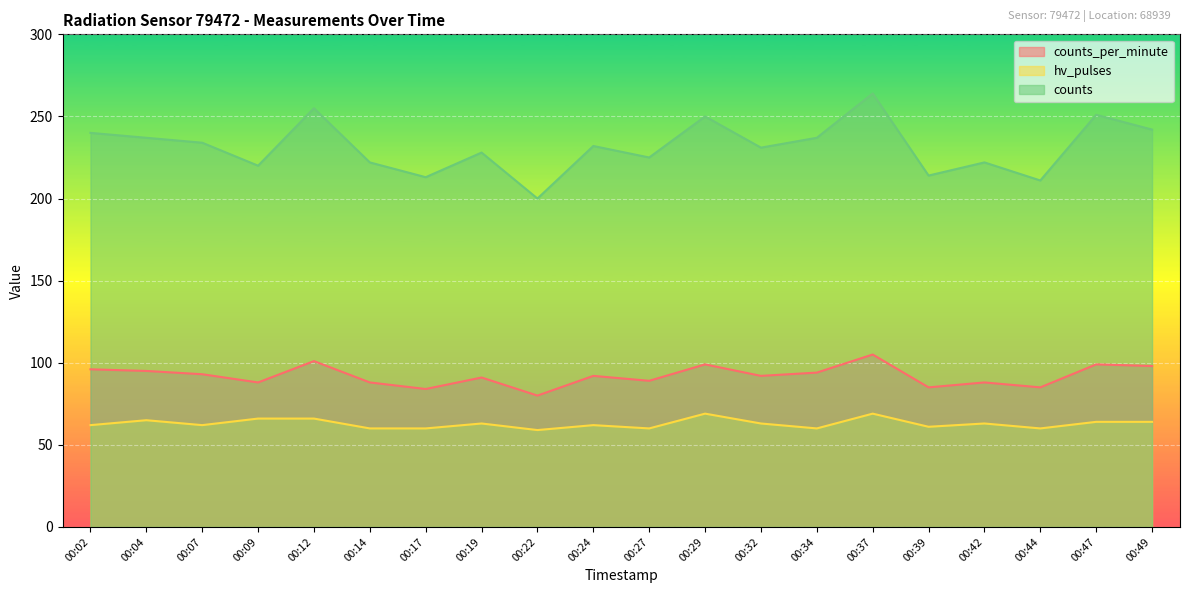

True or false: counts_per_minute has a value of 80 at 00:22.

True